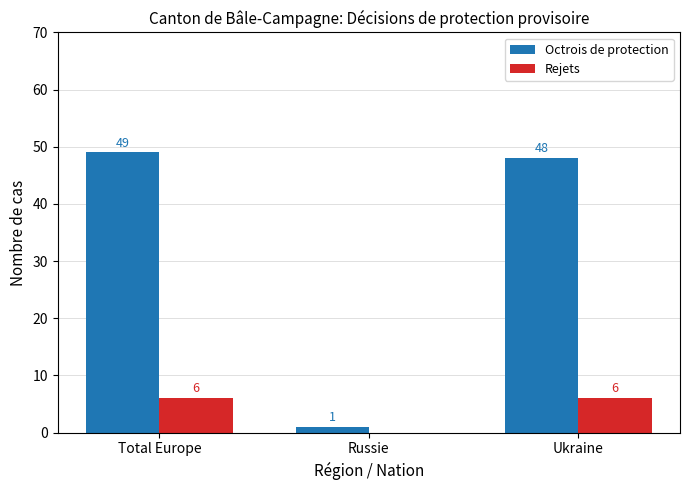

Which series changed the most between Russie and Ukraine?

Octrois de protection